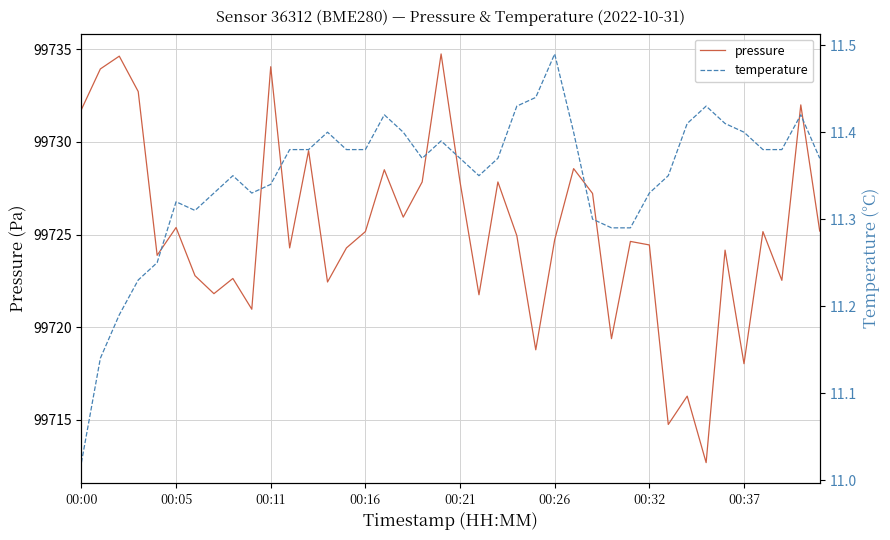

True or false: pressure has a value of 133984.5 at 00:21.

False